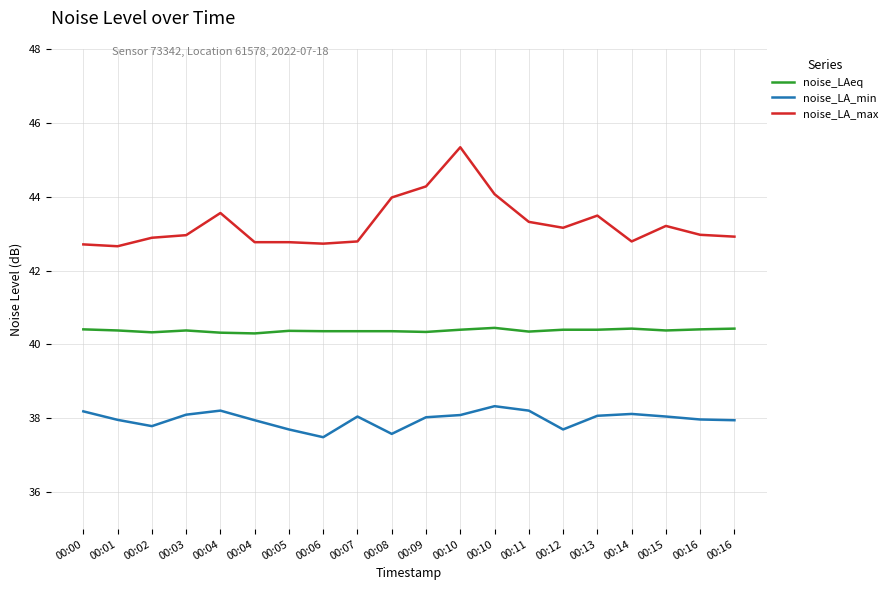

What is the sum of all noise_LA_max values?

865.4